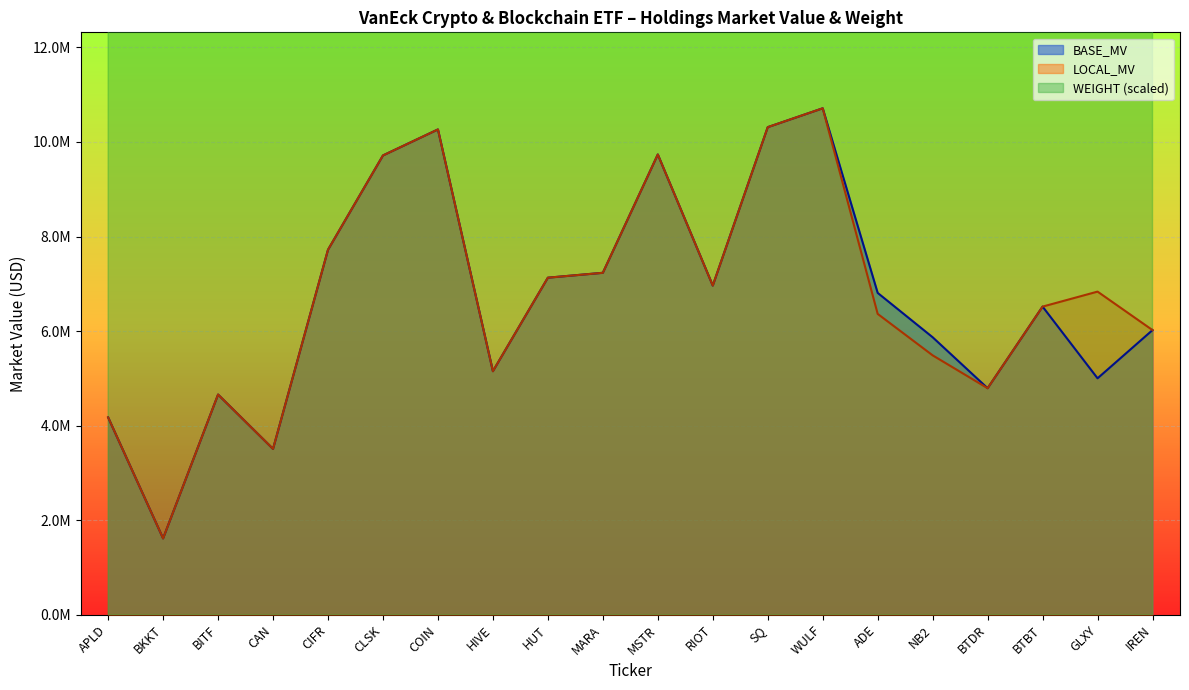

What is the difference between the maximum and minimum values in the BASE_MV series?

9099905.7